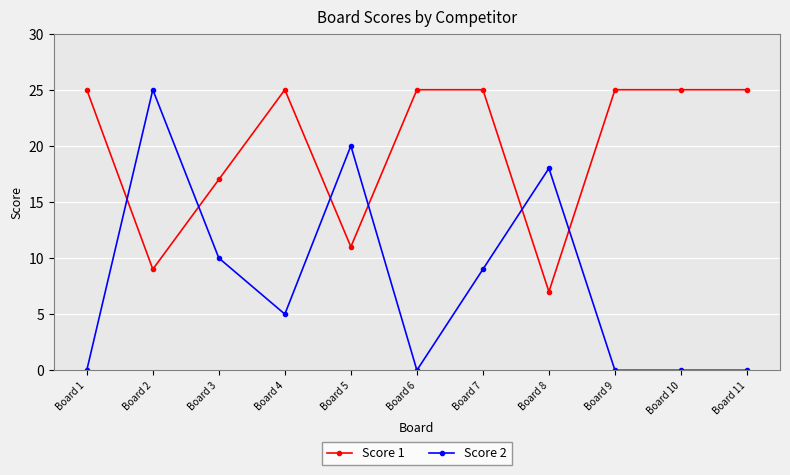

Is it true that Score 2 equals 11 at Board 8?

False